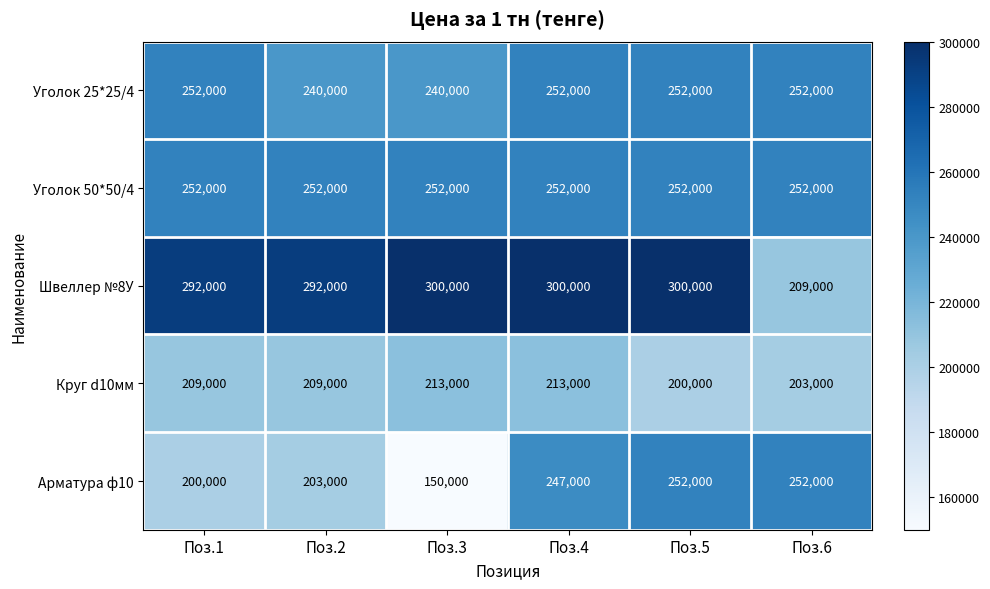

The value of Круг d10мм at Поз.3 is 381969. True or false?

False